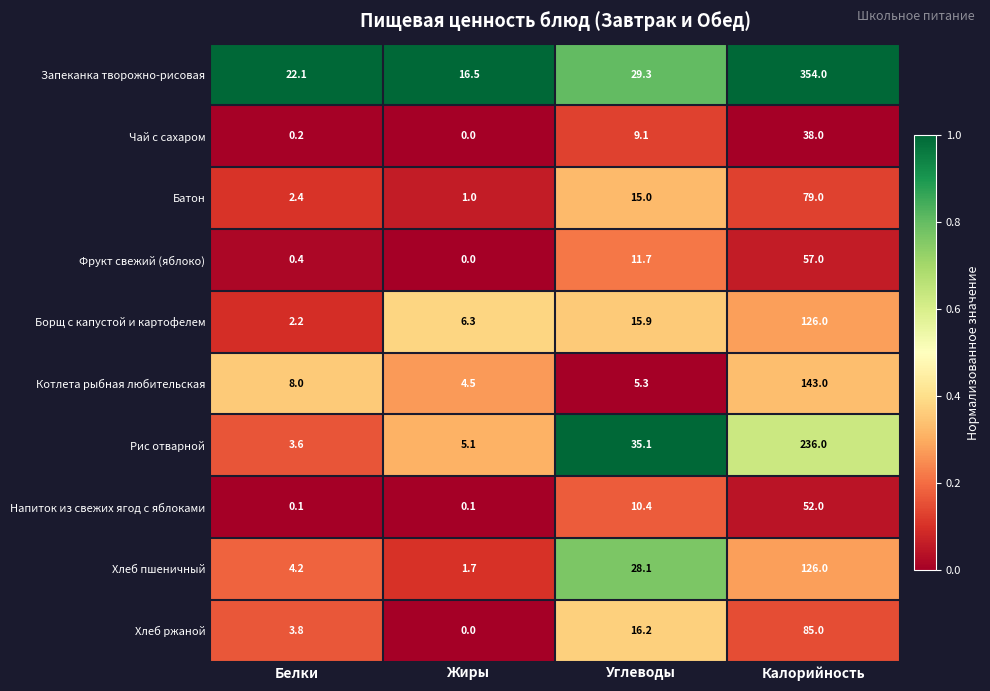

Where is Борщ с капустой и картофелем nearest to the value 64?

Углеводы